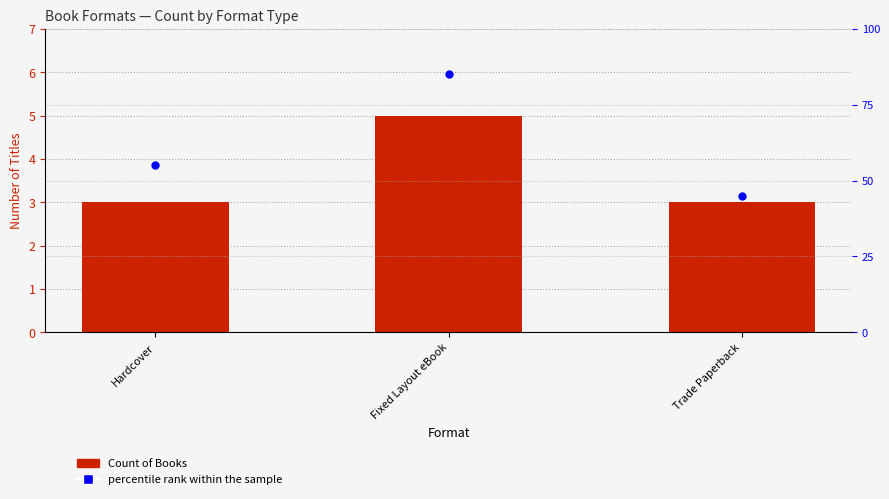

What are all the series names shown in the legend?

Count of Books, percentile rank within the sample